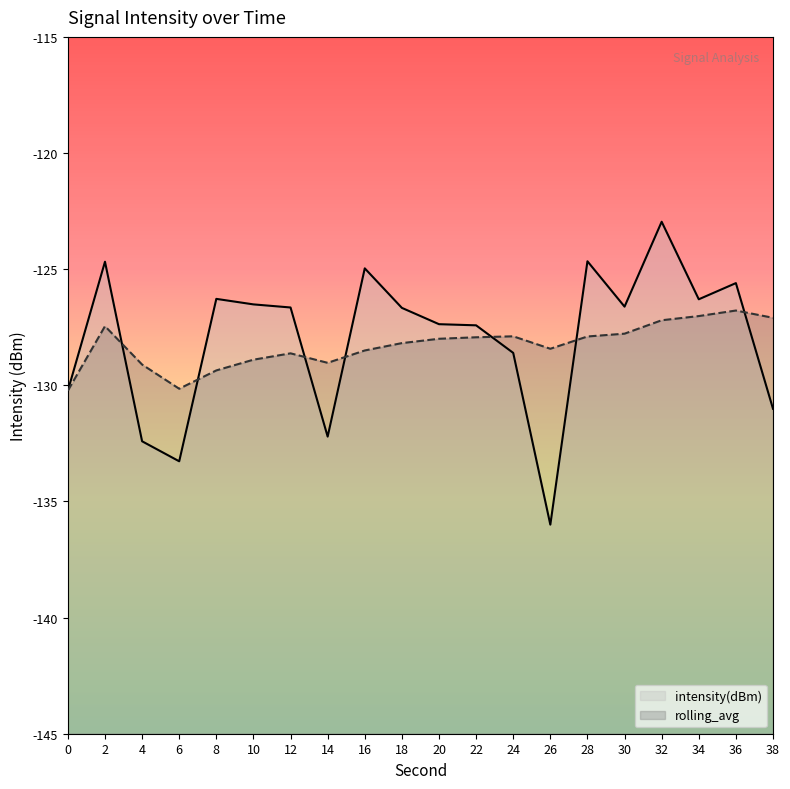

Between 24 and 2, which is larger?

2